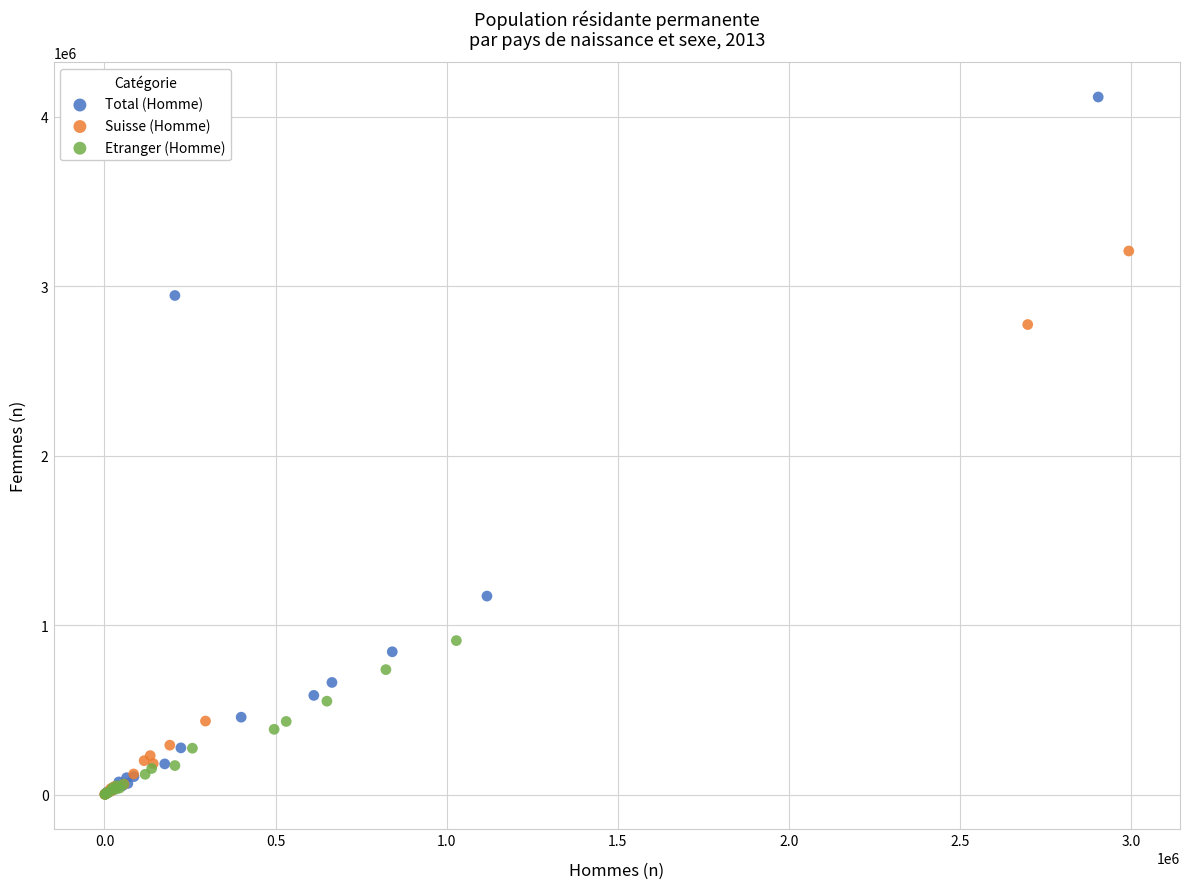

Which series reaches the maximum Y coordinate?

Total (Homme)